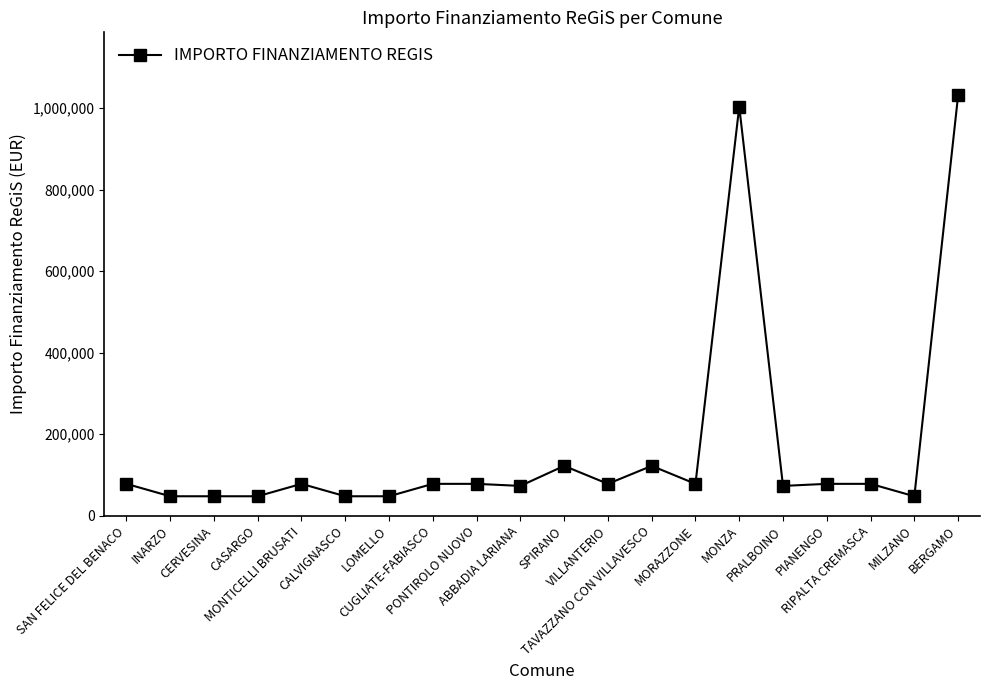

What position from the right is CALVIGNASCO?

15